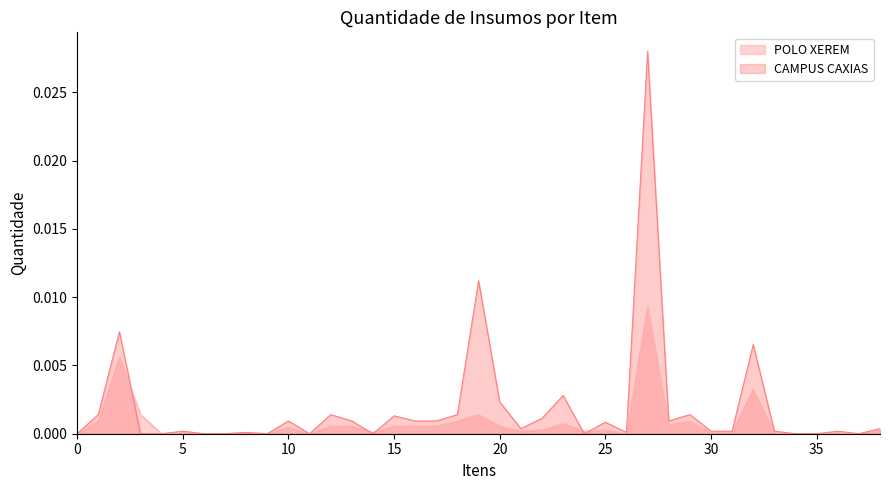

What is the label of the 39th point from the left?

SABÃO EM PÓ